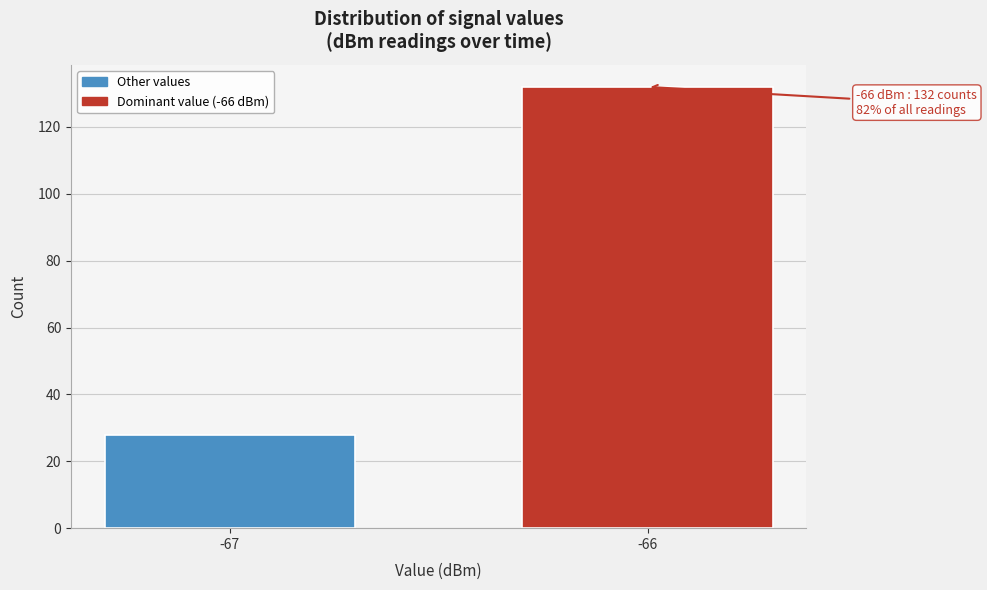

Reading right to left, list all the values displayed in this chart.

-66=132	-67=28